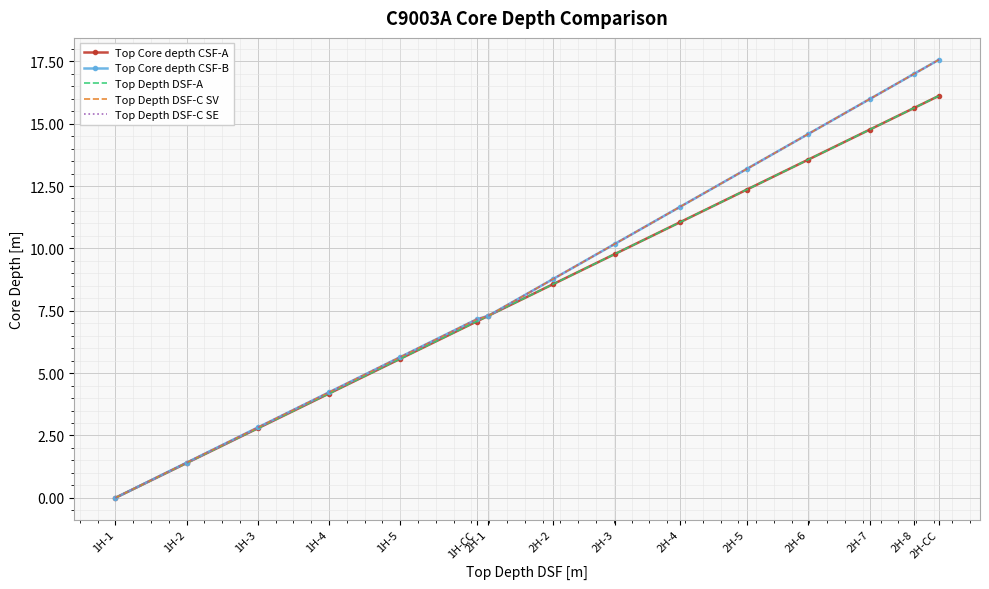

What is the average value of the Top Depth DSF-A series?

8.7